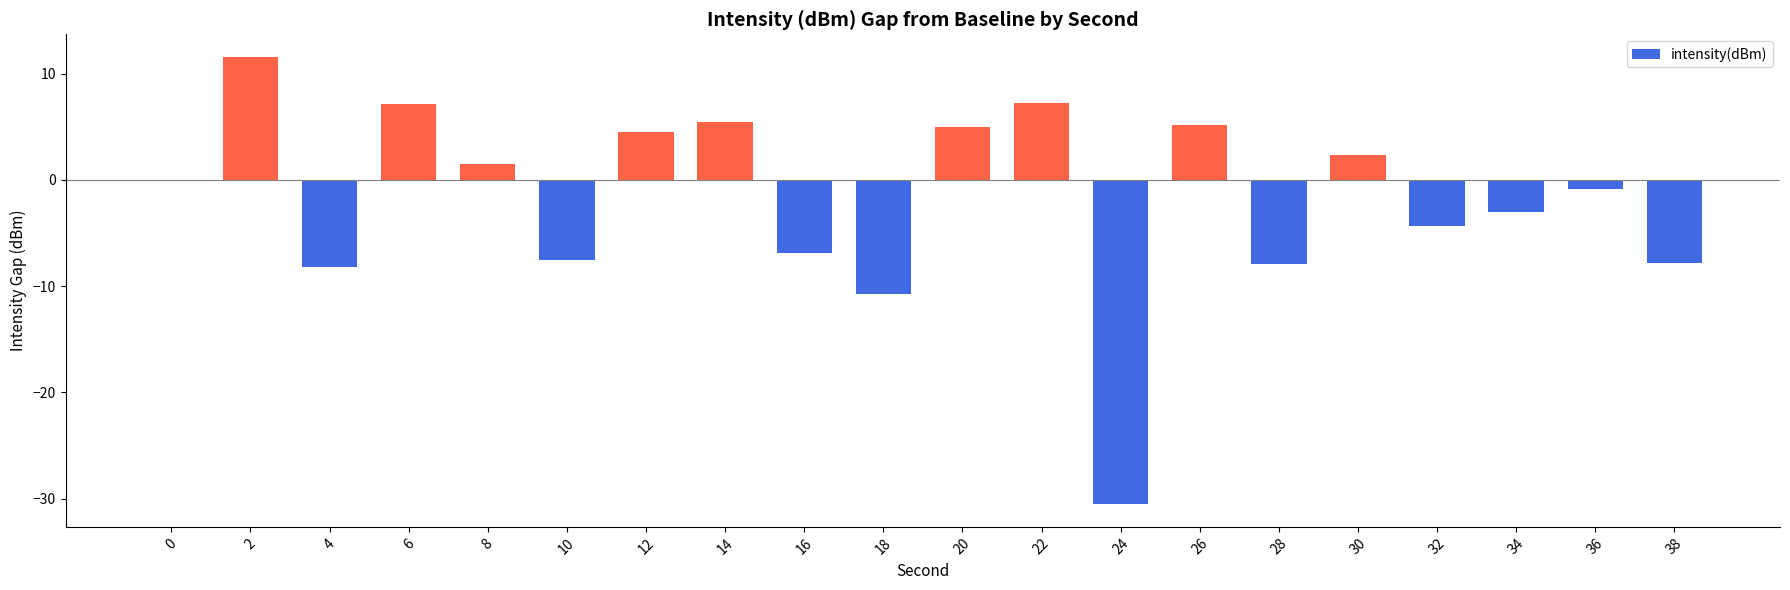

What is the greatest value displayed?

11.6